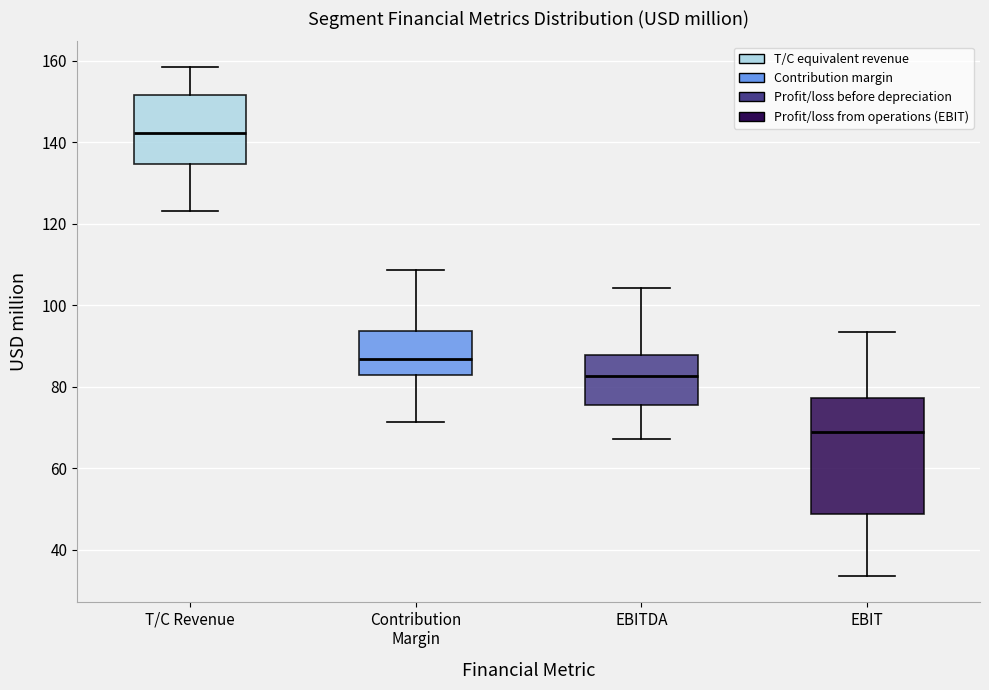

Which box's median line is the lowest?

EBIT